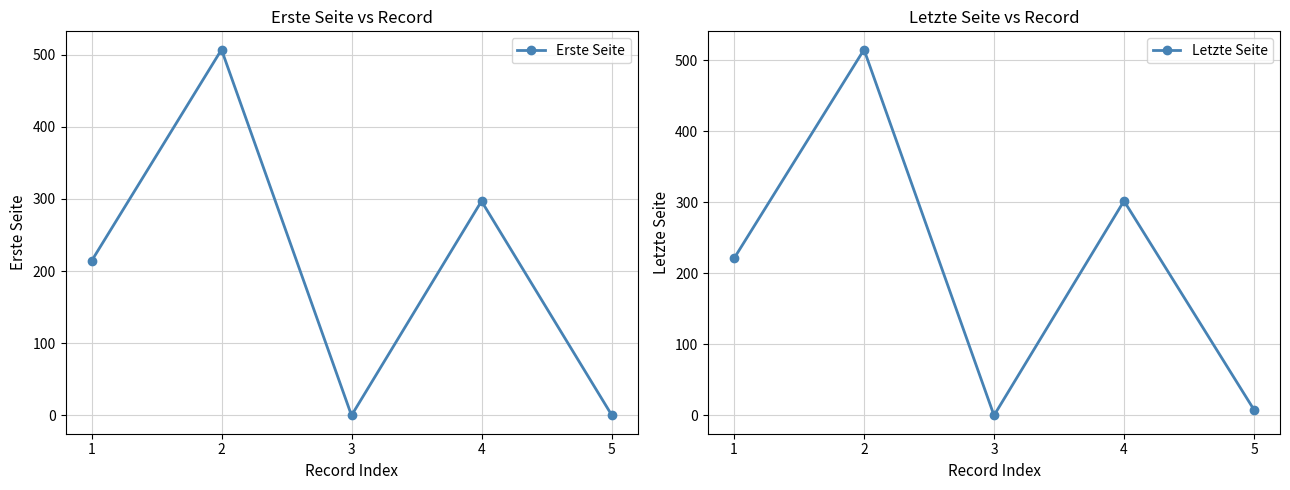

At which category does Letzte Seite reach its first local peak?

2